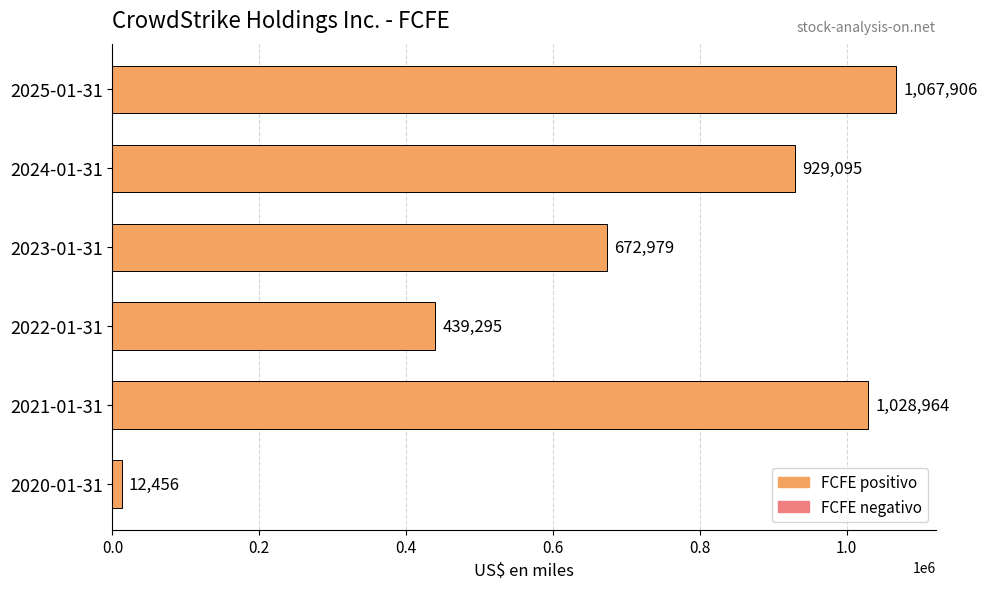

What is the change in value from 2022-01-31 to 2024-01-31?

+489800